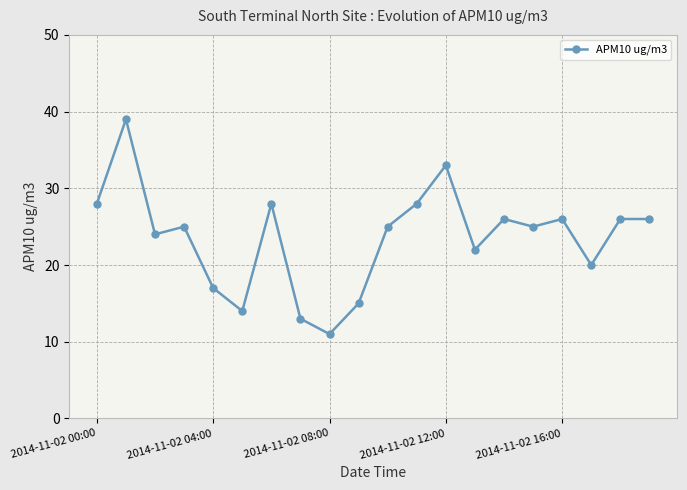

True or false: there are more than 2 points higher than both neighbors.

True